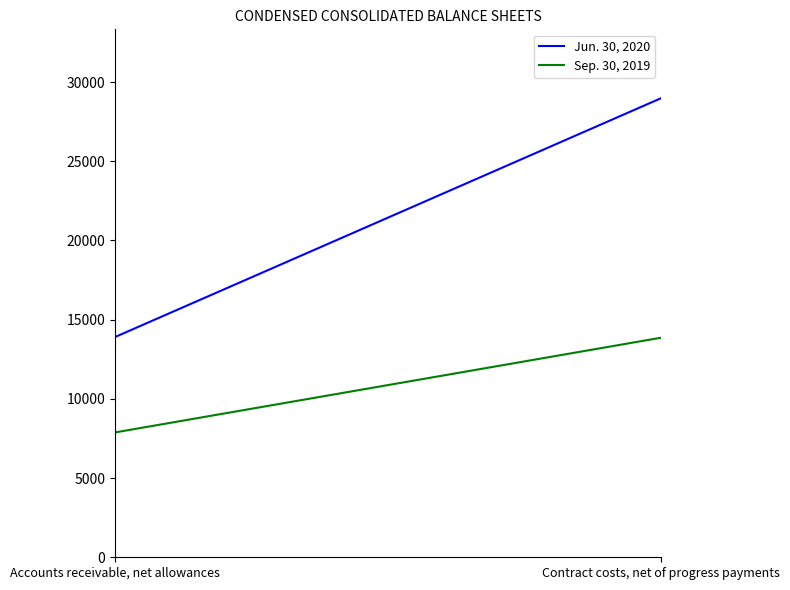

Does the chart have visible grid lines?

No